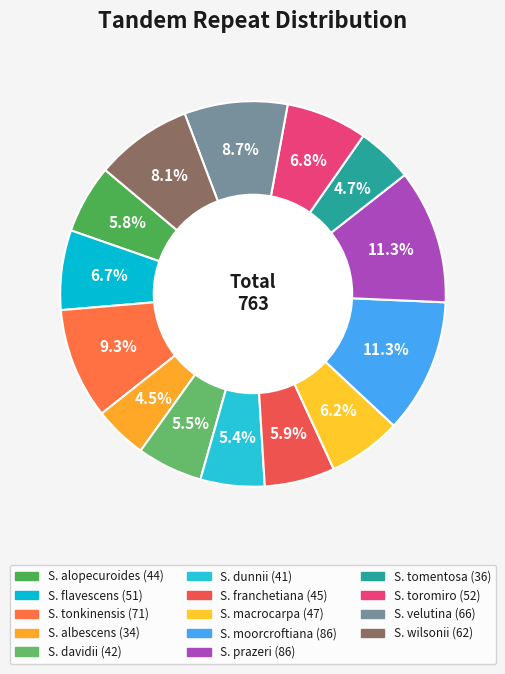

How many slices are in this pie chart?

14